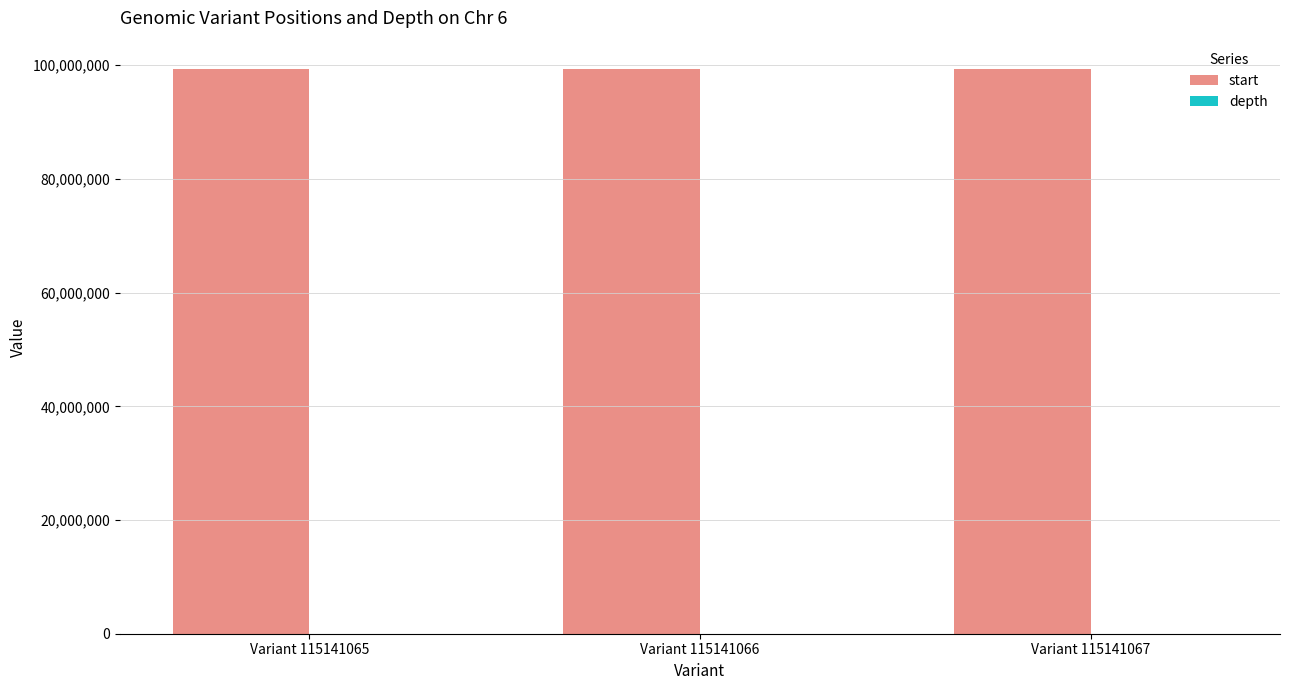

Which series has the largest total across all categories?

start